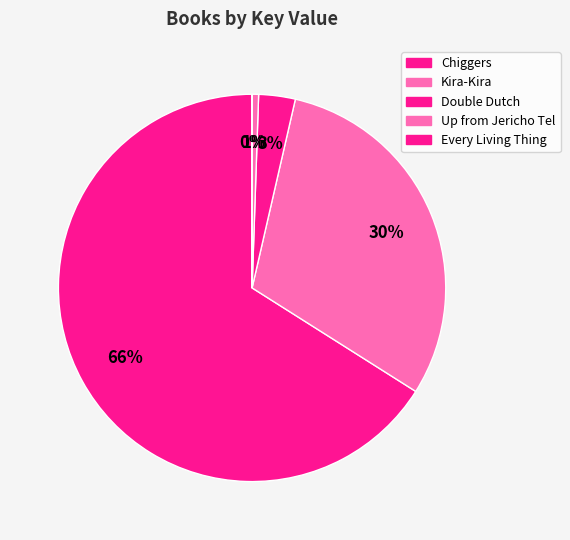

Does any single category account for the majority?

Yes